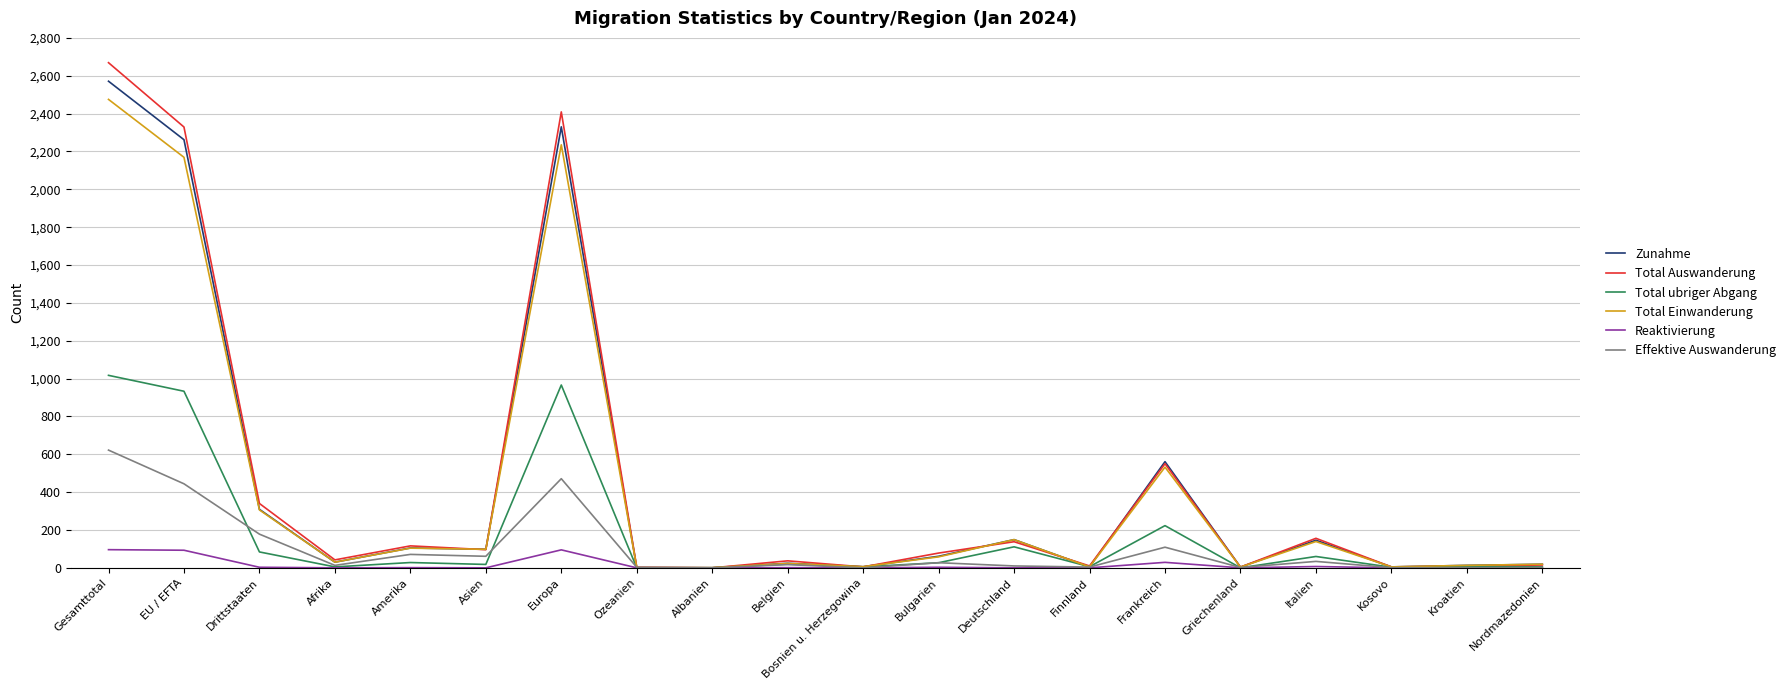

At which label is Total Auswanderung closest to 1334?

Frankreich